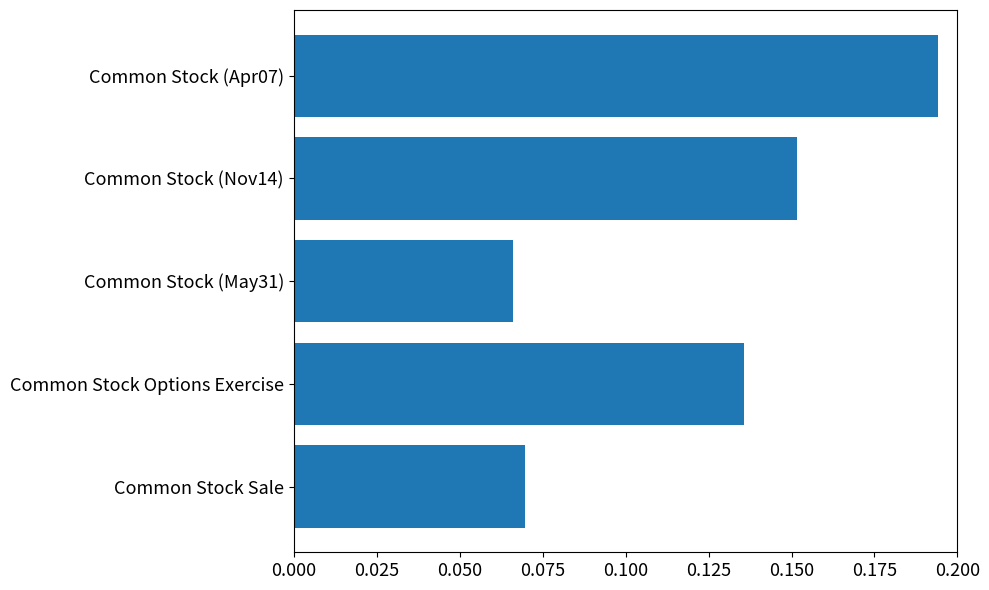

What is the sum of all values?

0.6